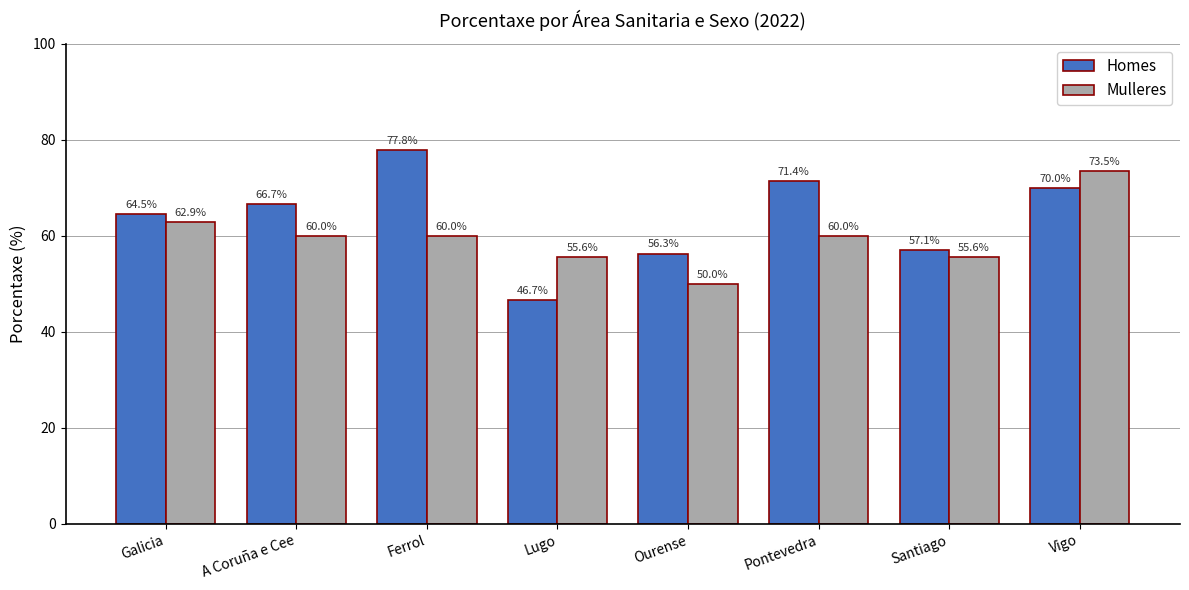

Which series has the widest spread of values?

Homes